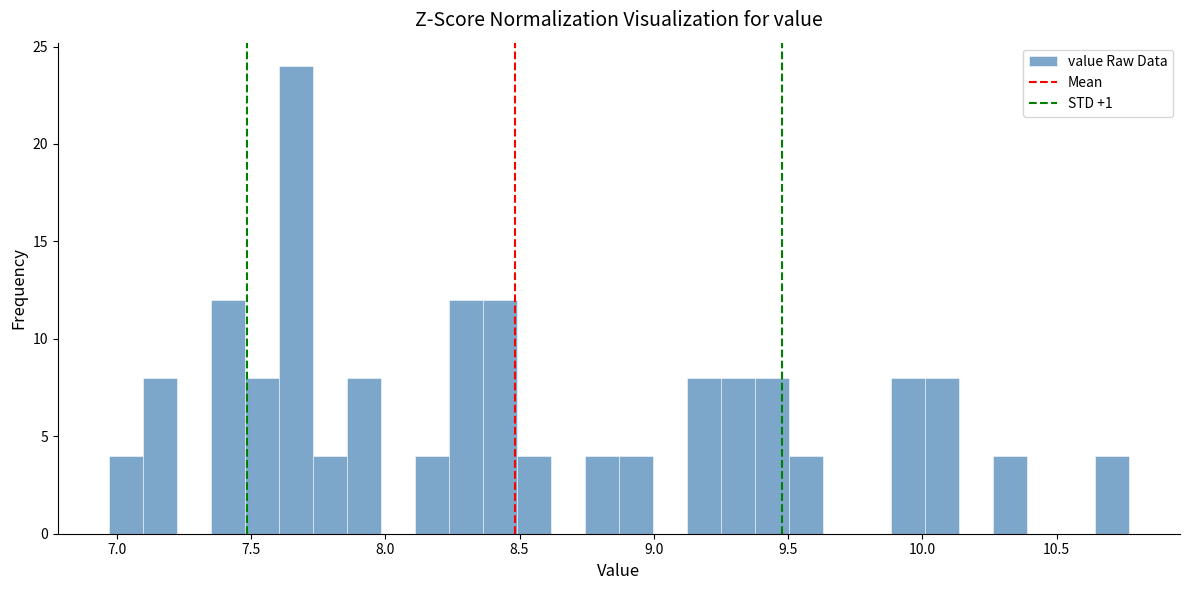

Around what value on the x-axis is the tallest bar? Give the approximate position of its centre, as read against the axis.

7.65